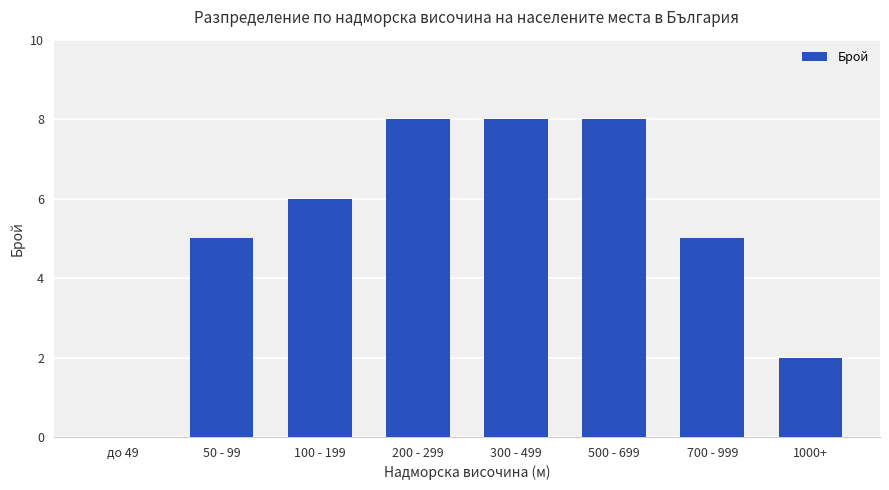

Reading right to left, list all the values displayed in this chart.

2	5	8	8	8	6	5	0